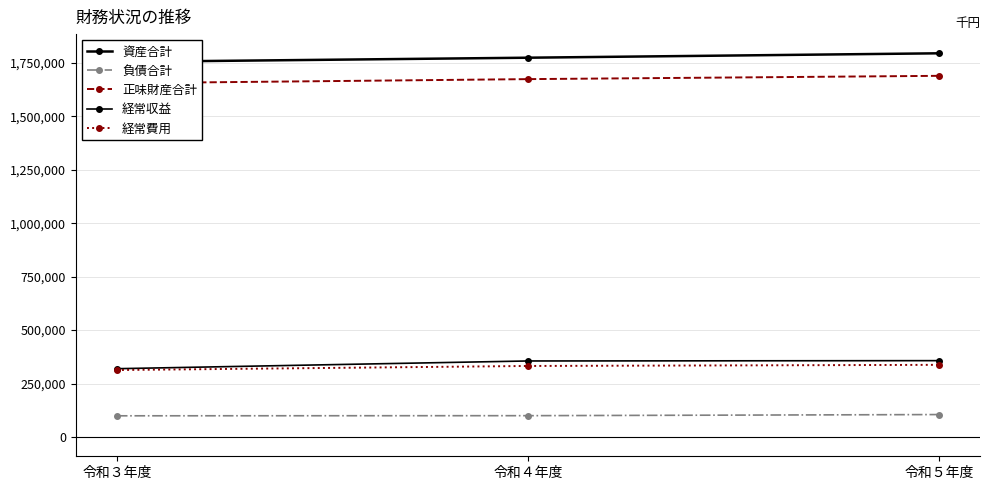

The 資産合計 series shows 1027680 at 令和３年度. True or false?

False